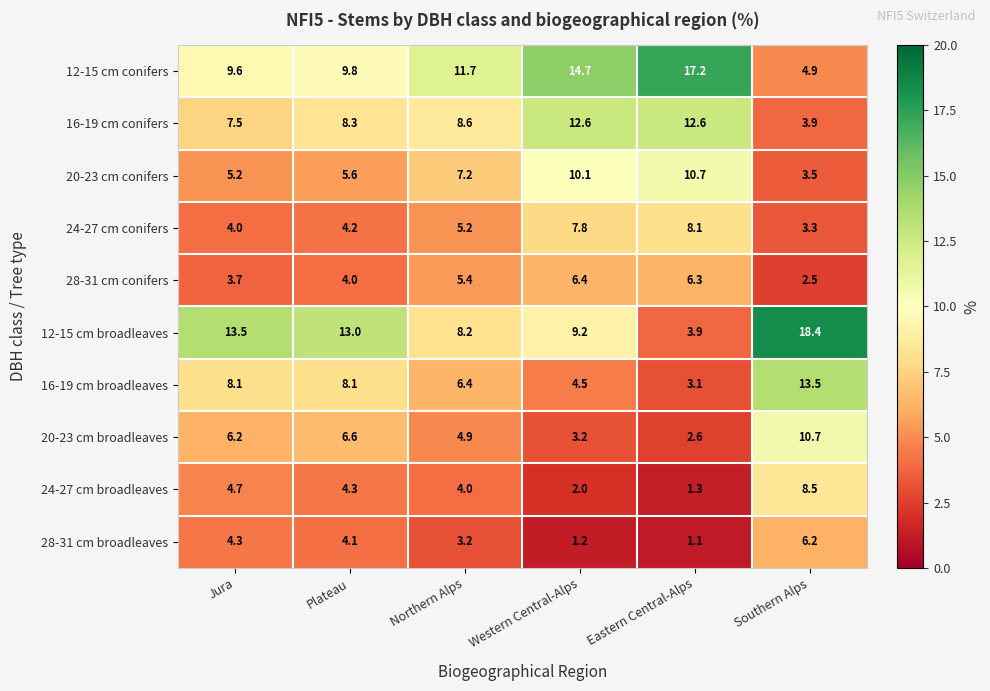

At Southern Alps, list the series in order from smallest to largest.

28-31 cm conifers, 24-27 cm conifers, 20-23 cm conifers, 16-19 cm conifers, 12-15 cm conifers, 28-31 cm broadleaves, 24-27 cm broadleaves, 20-23 cm broadleaves, 16-19 cm broadleaves, 12-15 cm broadleaves